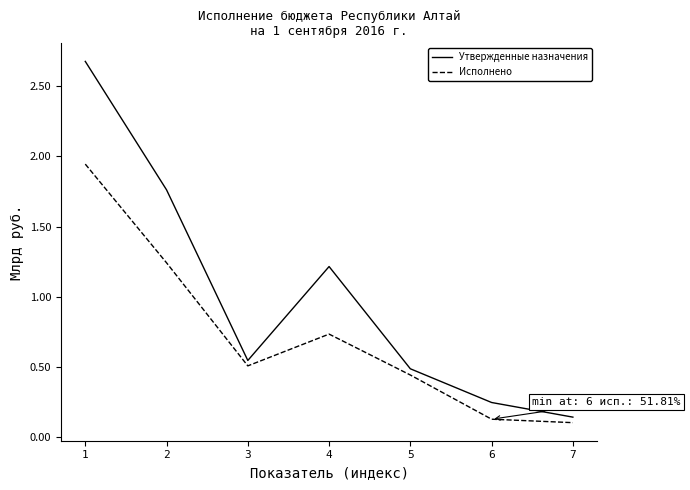

Is this an area chart (filled region under the line)?

No